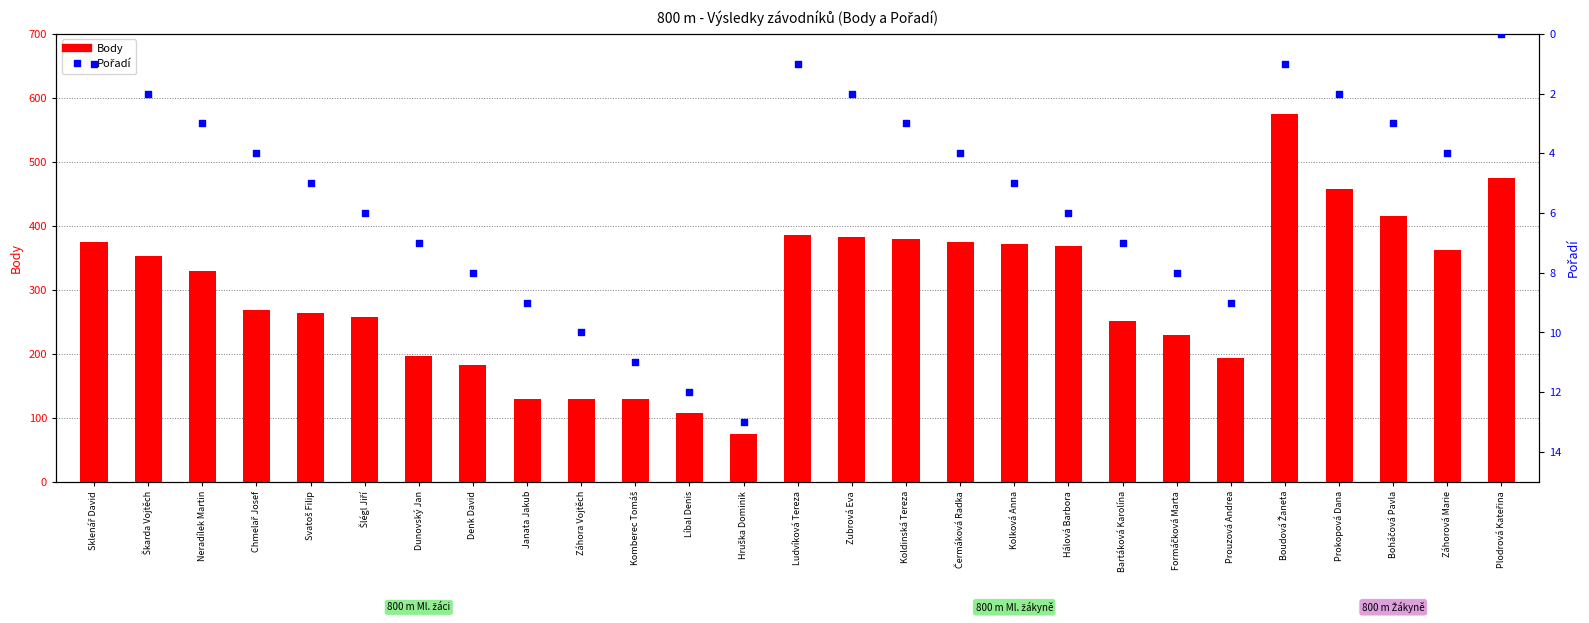

Which series has the largest total across all categories?

Body